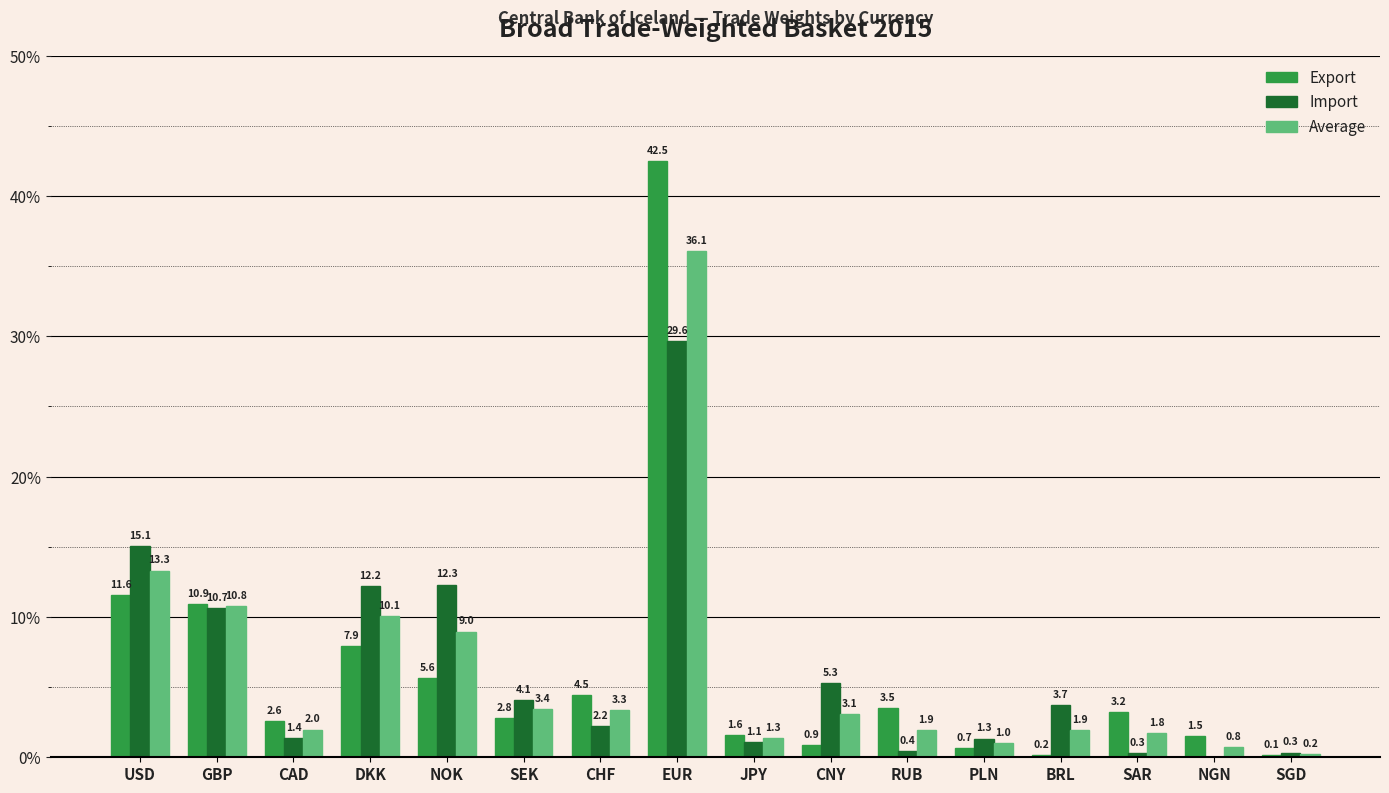

Is it true that Import equals 0.4 at RUB?

True